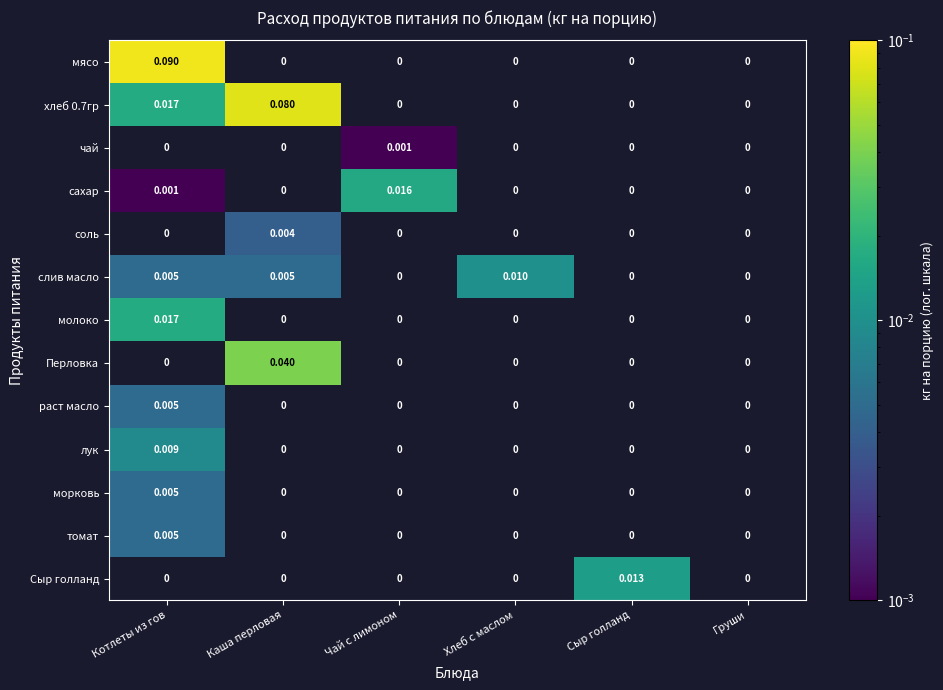

At which category does the chart reach its peak across all series?

Котлеты из гов